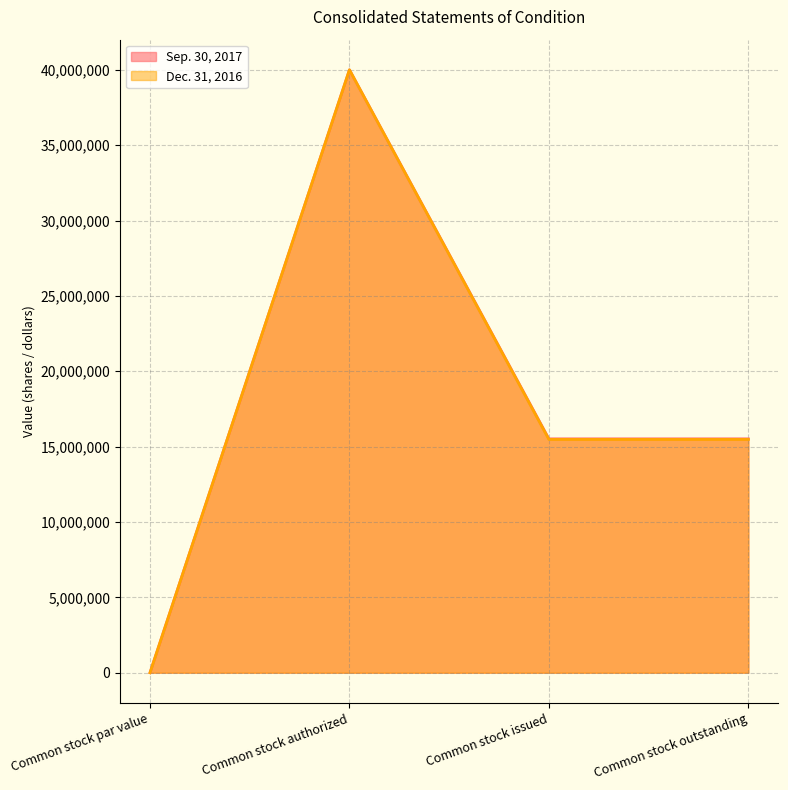

True or false: Sep. 30, 2017 has more than 1 points higher than both neighbors.

False